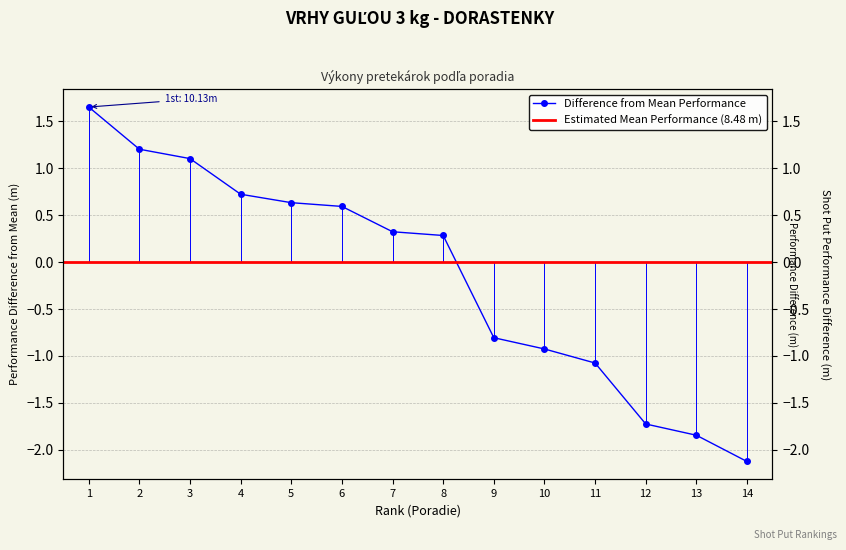

True or false: the data has more than 1 interior local peaks.

False